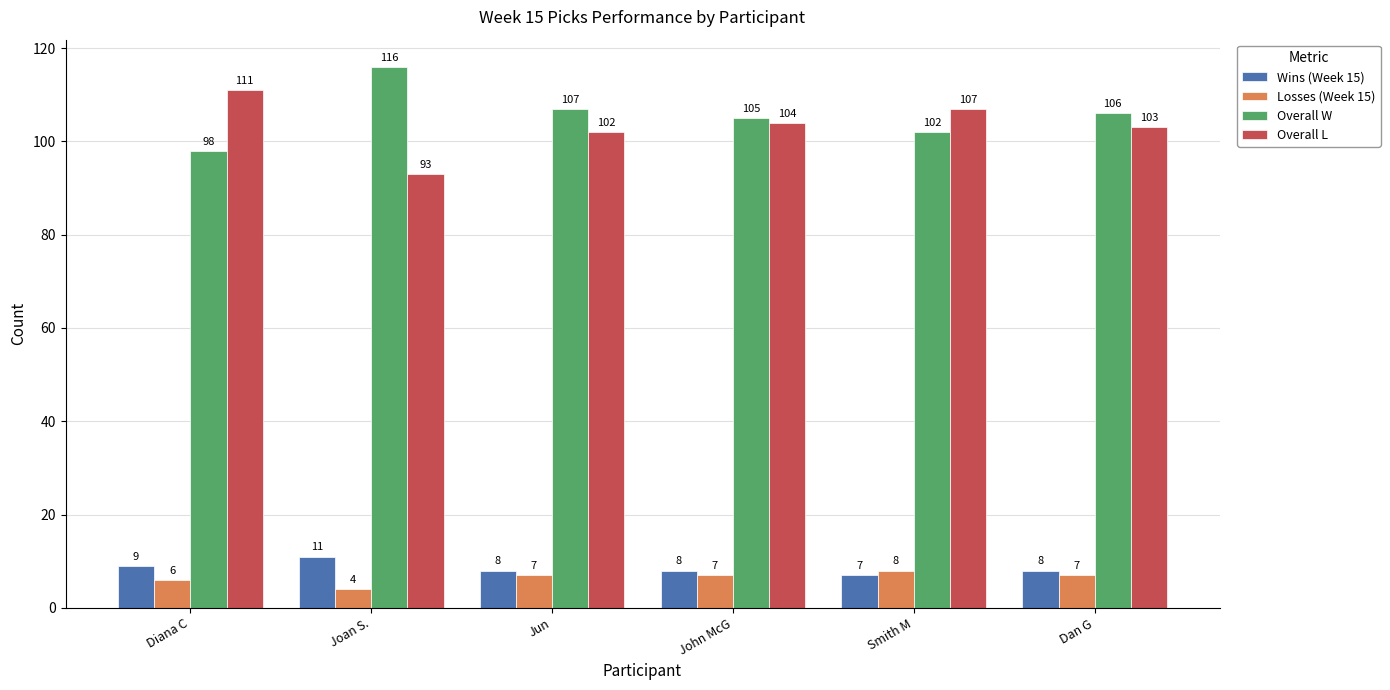

Is the value of Overall L at Dan G greater than the value of Wins (Week 15) at Jun?

Yes